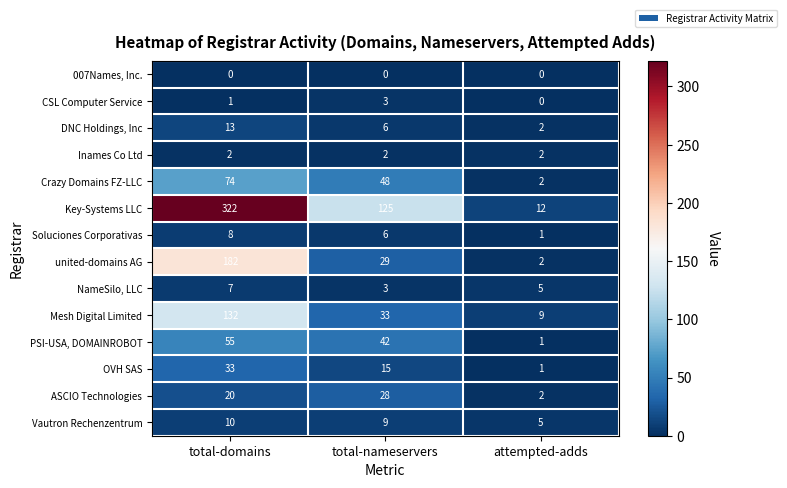

What is the average value of the DNC Holdings, Inc series?

7